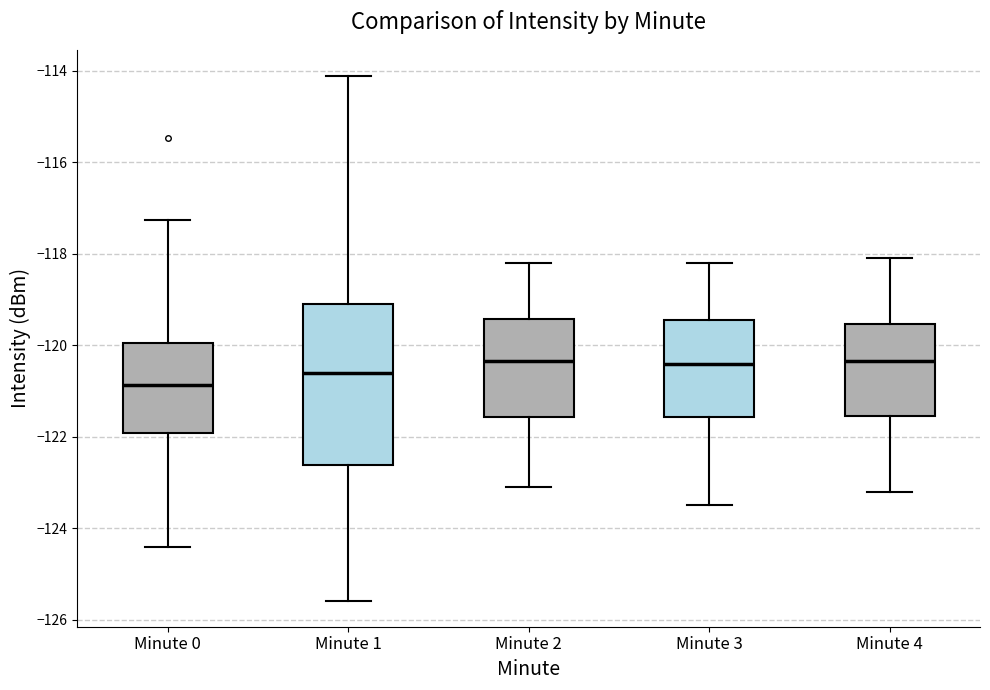

Where does the median line of the box for Minute 1 sit on the y-axis? The values are not printed on the chart, so give them approximately, as read against the axis.

-120.6